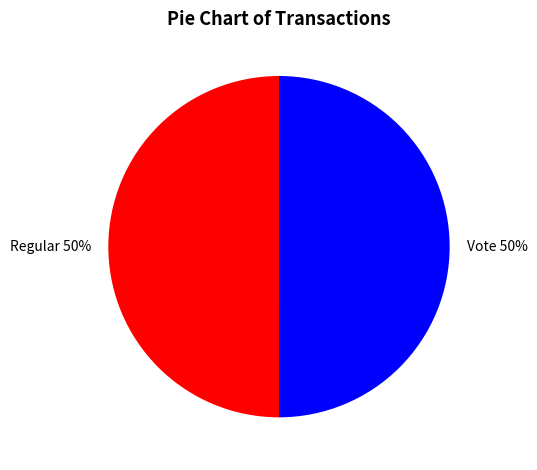

Approximately how many times larger is the value at Regular compared to Vote?

1.0